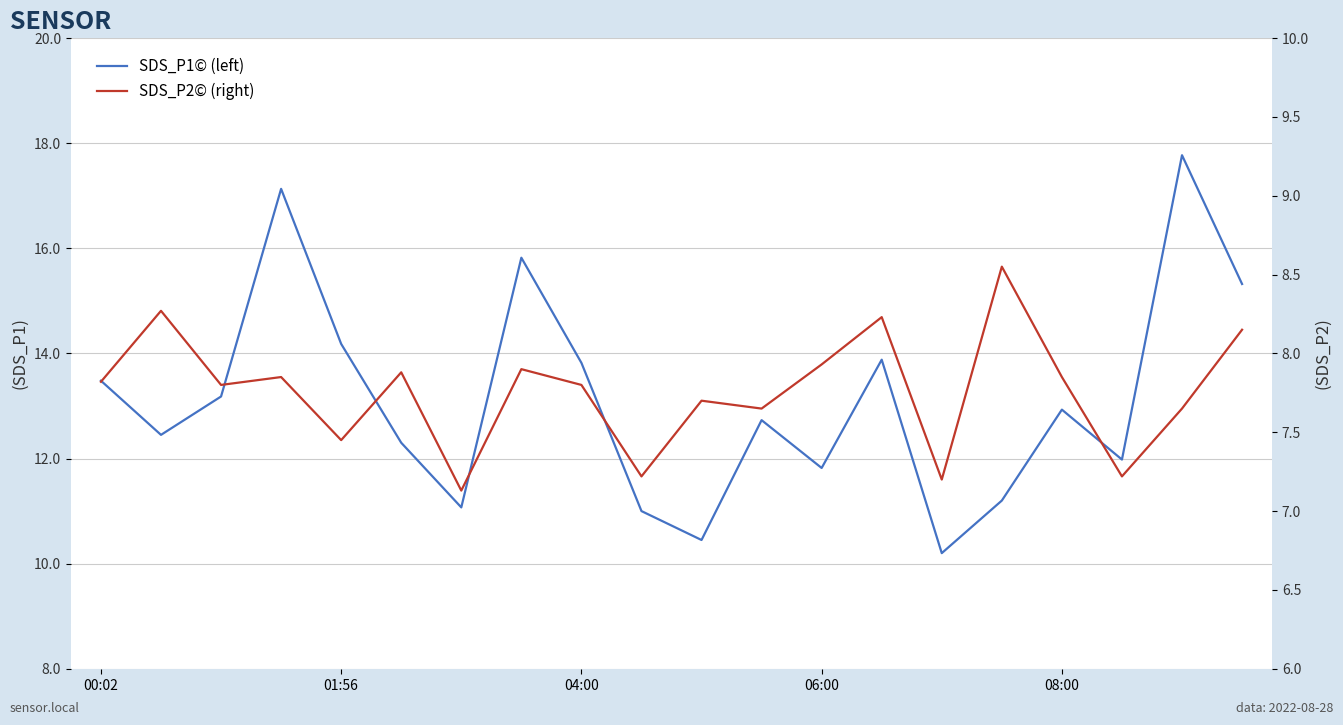

At how many categories does at least one series exceed 16?

2